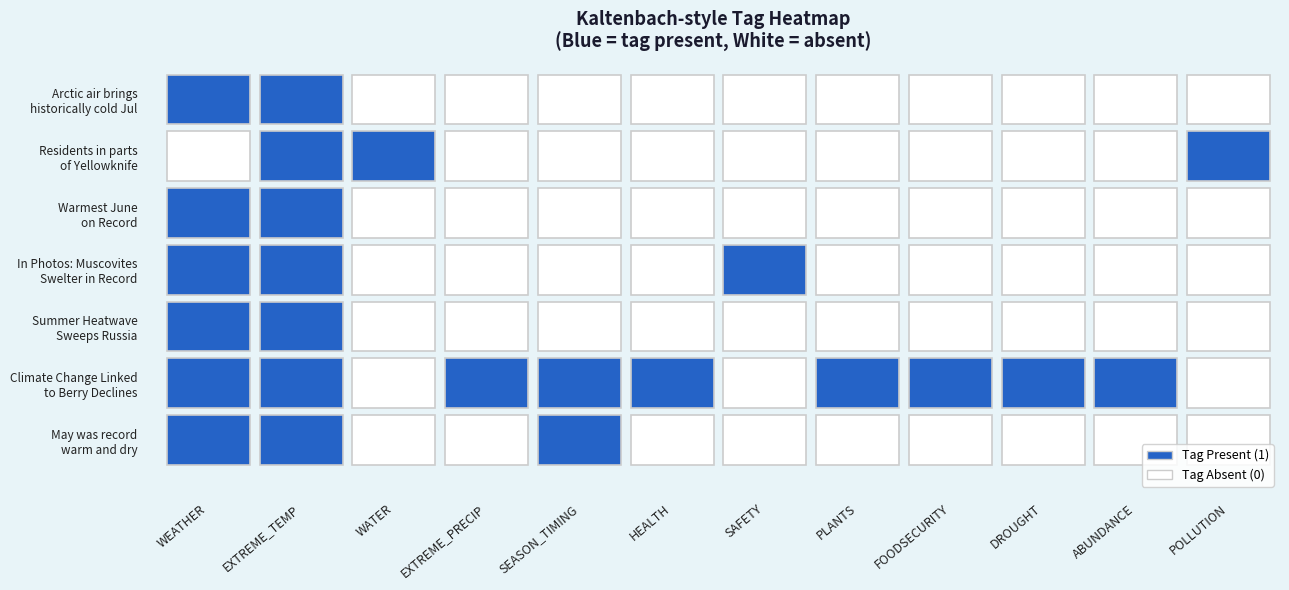

Reading left to right, transcribe all the data shown in this chart.

Arctic air brings
historically cold Jul: 0=1	1=1	2=0	3=0	4=0	5=0	6=0	7=0	8=0	9=0	10=0	11=0
Residents in parts
of Yellowknife: 0=0	1=1	2=1	3=0	4=0	5=0	6=0	7=0	8=0	9=0	10=0	11=1
Warmest June
on Record: 0=1	1=1	2=0	3=0	4=0	5=0	6=0	7=0	8=0	9=0	10=0	11=0
In Photos: Muscovites
Swelter in Record: 0=1	1=1	2=0	3=0	4=0	5=0	6=1	7=0	8=0	9=0	10=0	11=0
Summer Heatwave
Sweeps Russia: 0=1	1=1	2=0	3=0	4=0	5=0	6=0	7=0	8=0	9=0	10=0	11=0
Climate Change Linked
to Berry Declines: 0=1	1=1	2=0	3=1	4=1	5=1	6=0	7=1	8=1	9=1	10=1	11=0
May was record
warm and dry: 0=1	1=1	2=0	3=0	4=1	5=0	6=0	7=0	8=0	9=0	10=0	11=0